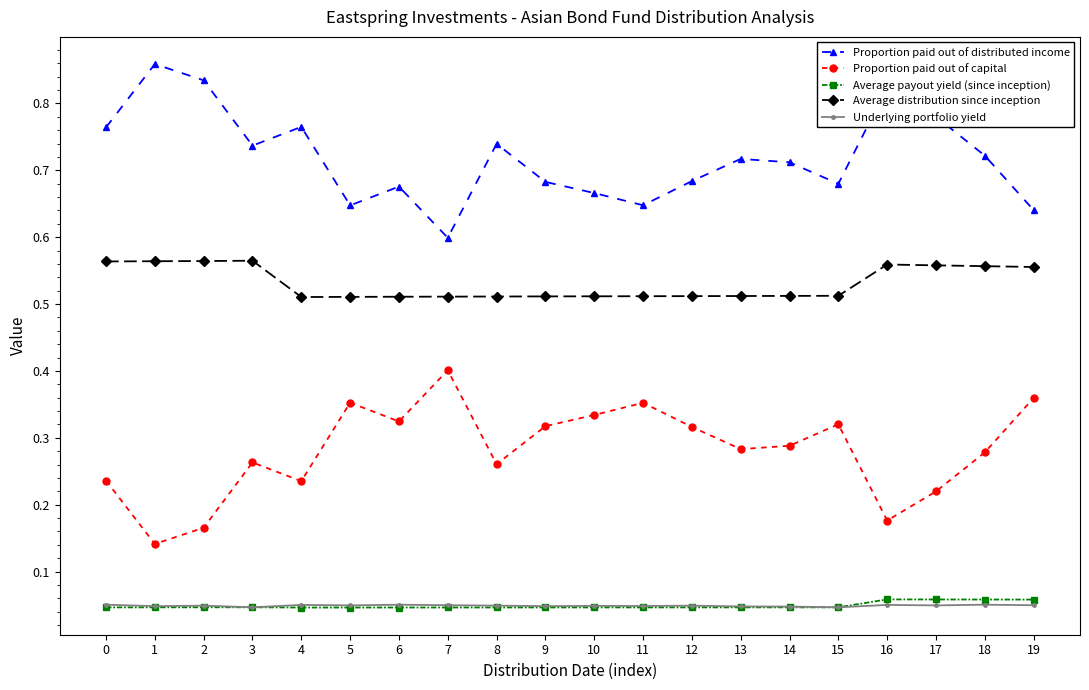

At which category does Proportion paid out of distributed income reach its first local peak?

1